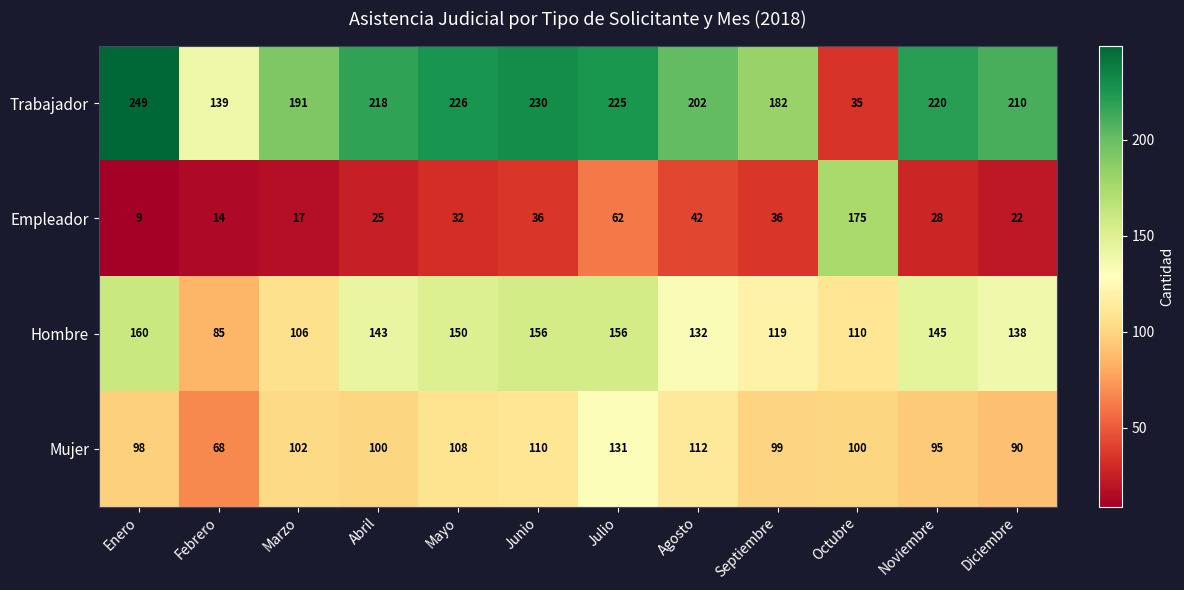

List the series in order of their peak value, highest first.

Trabajador, Empleador, Hombre, Mujer